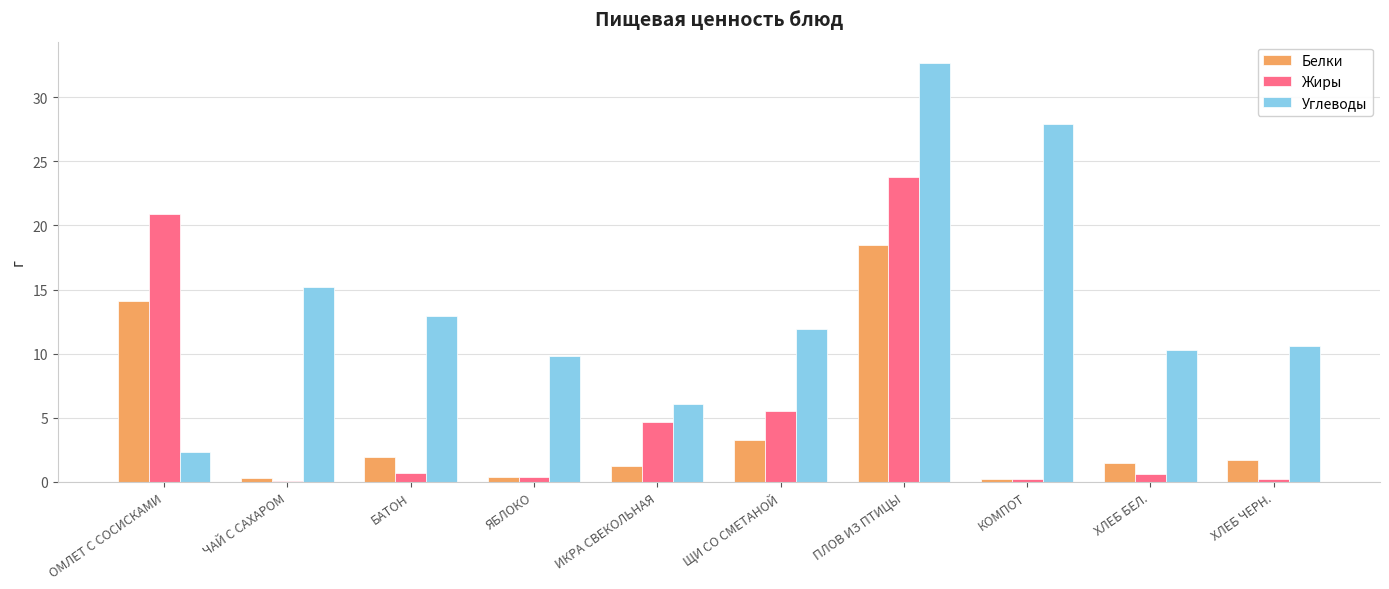

What is the greatest value displayed?

32.7